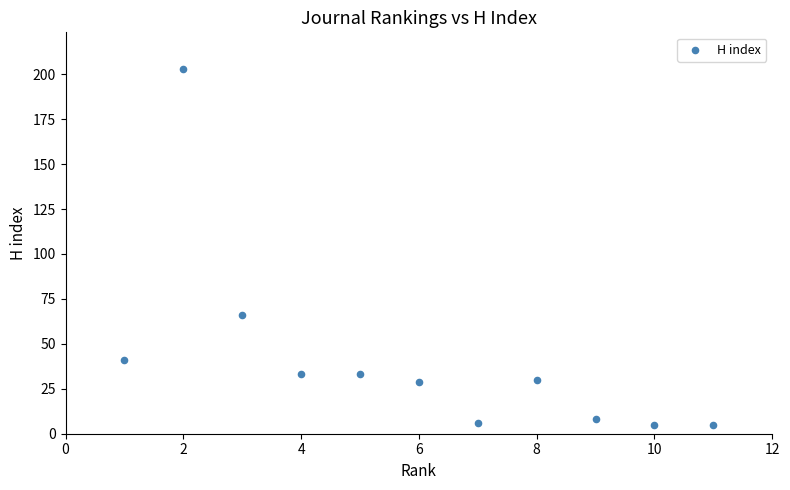

What Y value in the scatter plot is closest to 104?

66